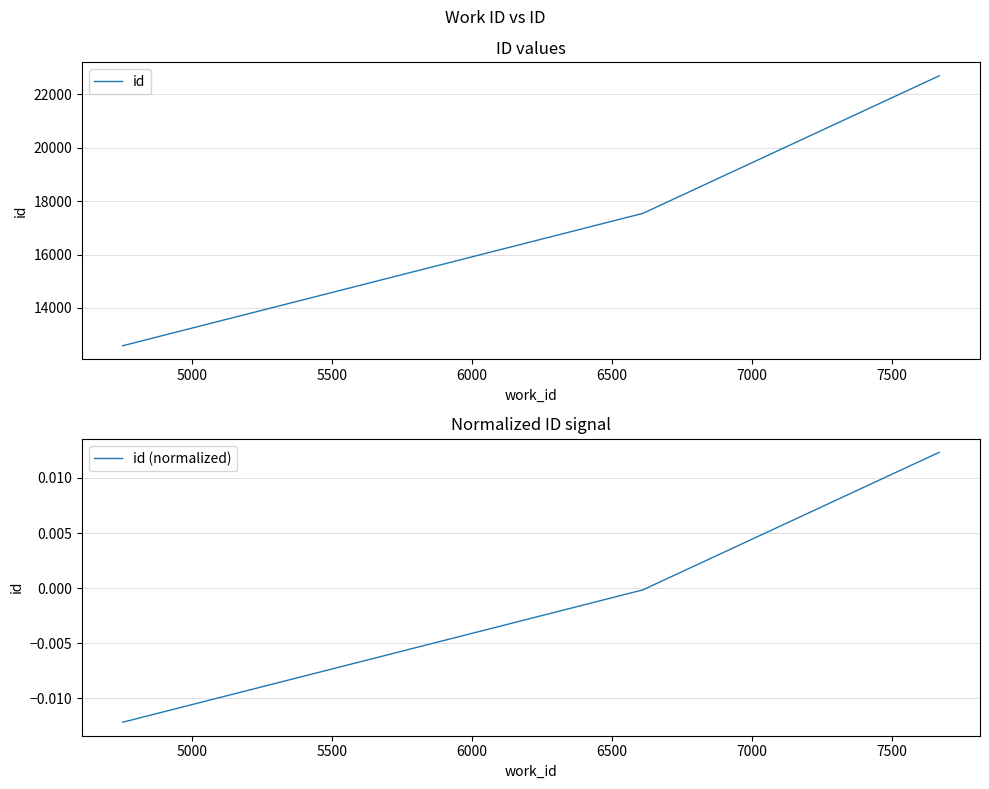

How many series are shown in this chart?

2